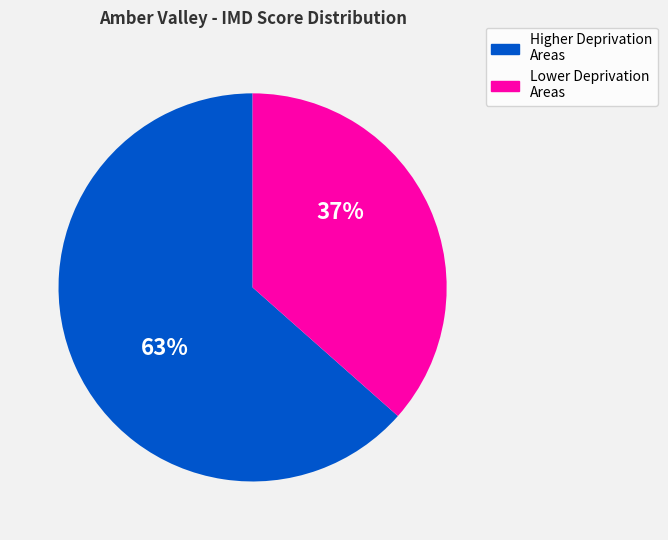

To the nearest percent, what is the average slice percentage?

50%